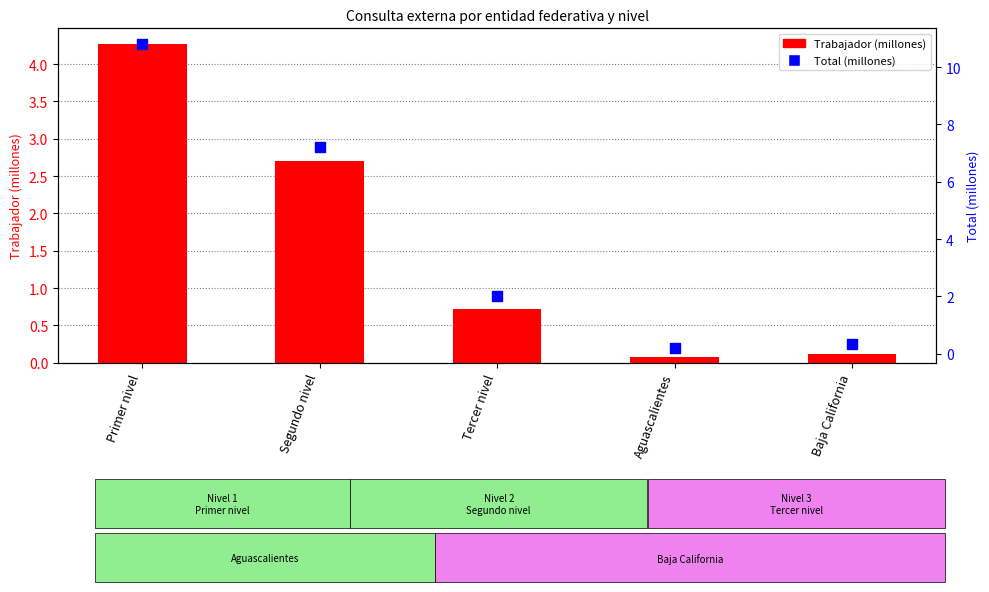

What are all the series names shown in the legend?

Trabajador (millones), Total (millones)